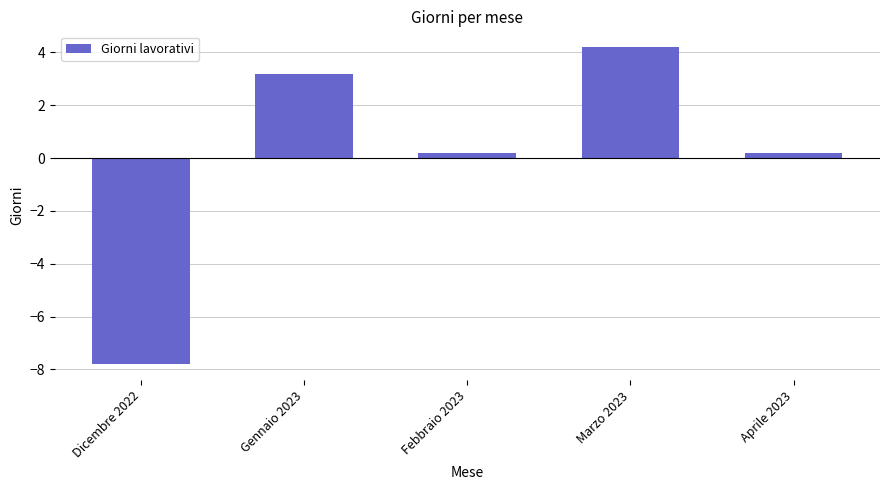

Does the chart contain any negative values?

Yes